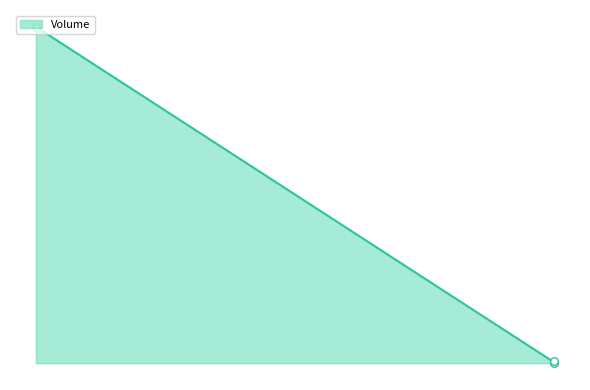

Which has a higher value, 13:48:14 or 15:15:42?

15:15:42